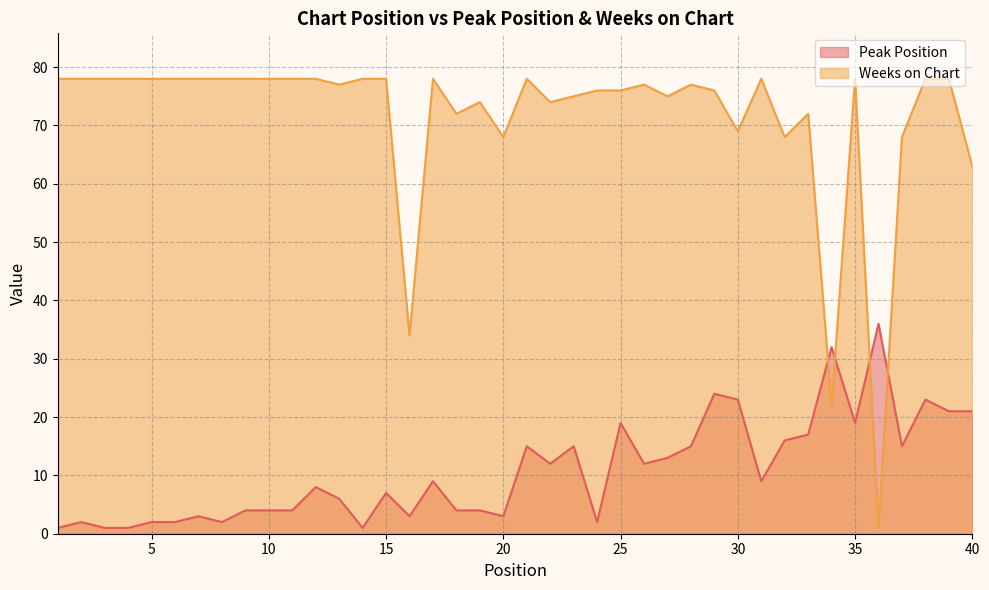

How many interior local peaks does the Peak Position series have?

12